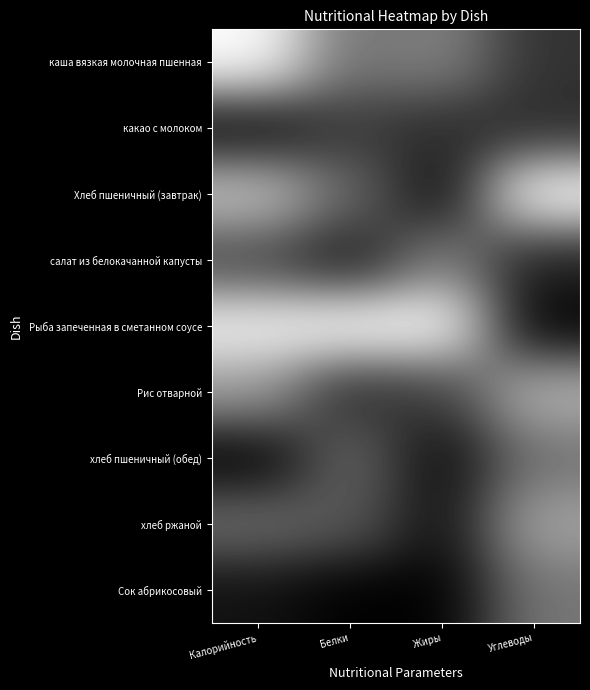

At Жиры, list the series in order from smallest to largest.

Сок абрикосовый, Хлеб пшеничный (завтрак), хлеб пшеничный (обед), хлеб ржаной, какао с молоком, Рис отварной, каша вязкая молочная пшенная, салат из белокачанной капусты, Рыба запеченная в сметанном соусе